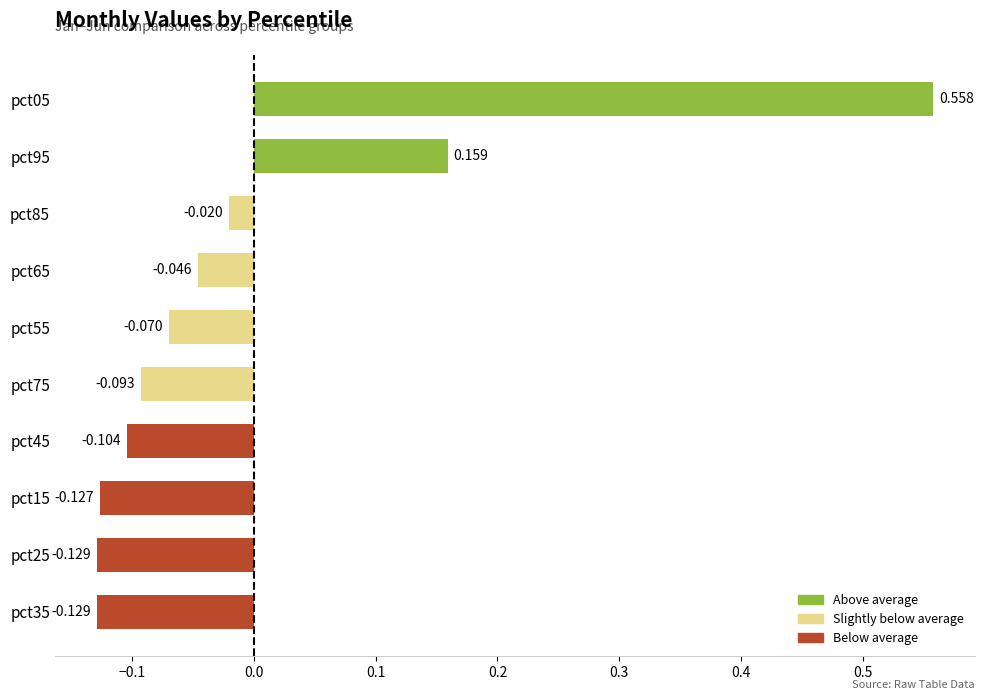

How many positive values are there?

2